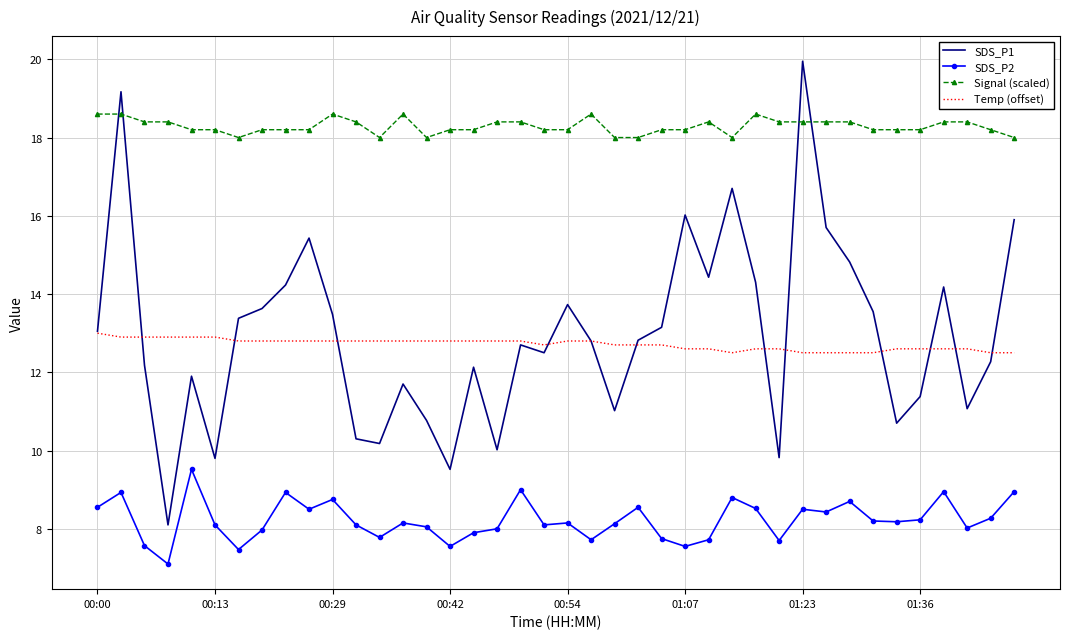

How many times do Signal (scaled) and SDS_P1 cross each other?

4